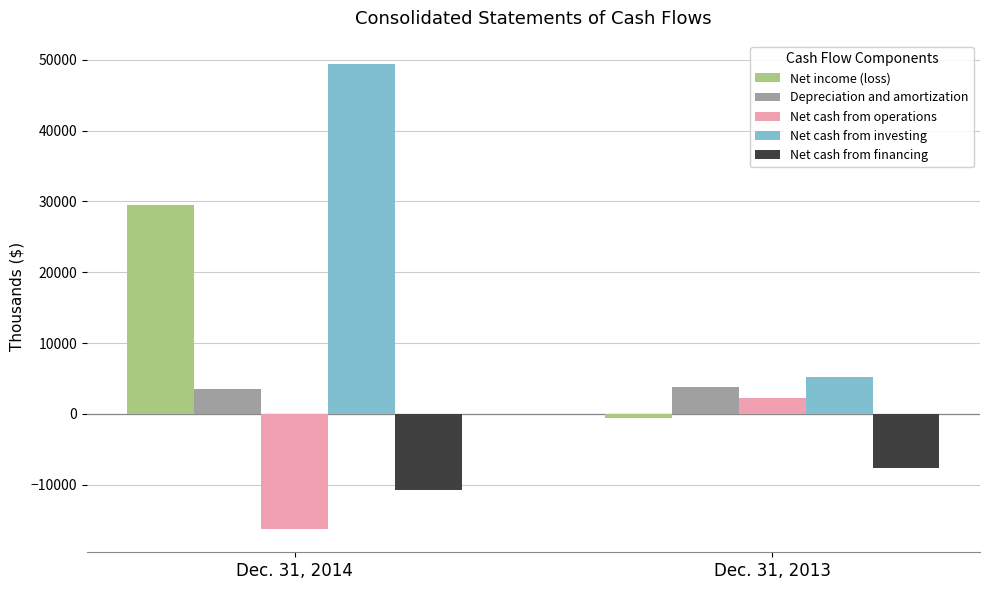

Which category has the lowest value in the Net cash from financing series?

Dec. 31, 2014